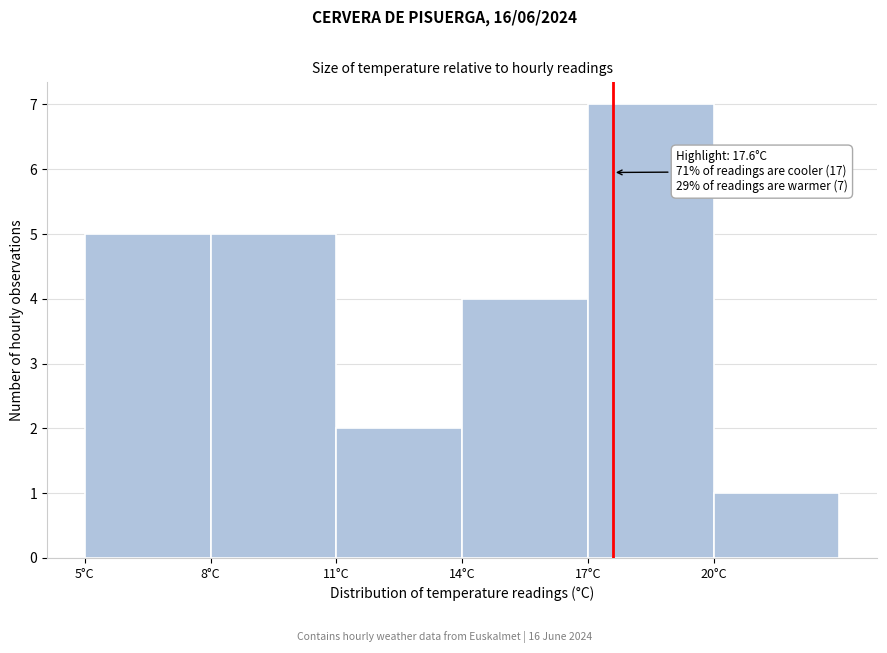

Over which range of the x-axis is the bar tallest?

17 to 20